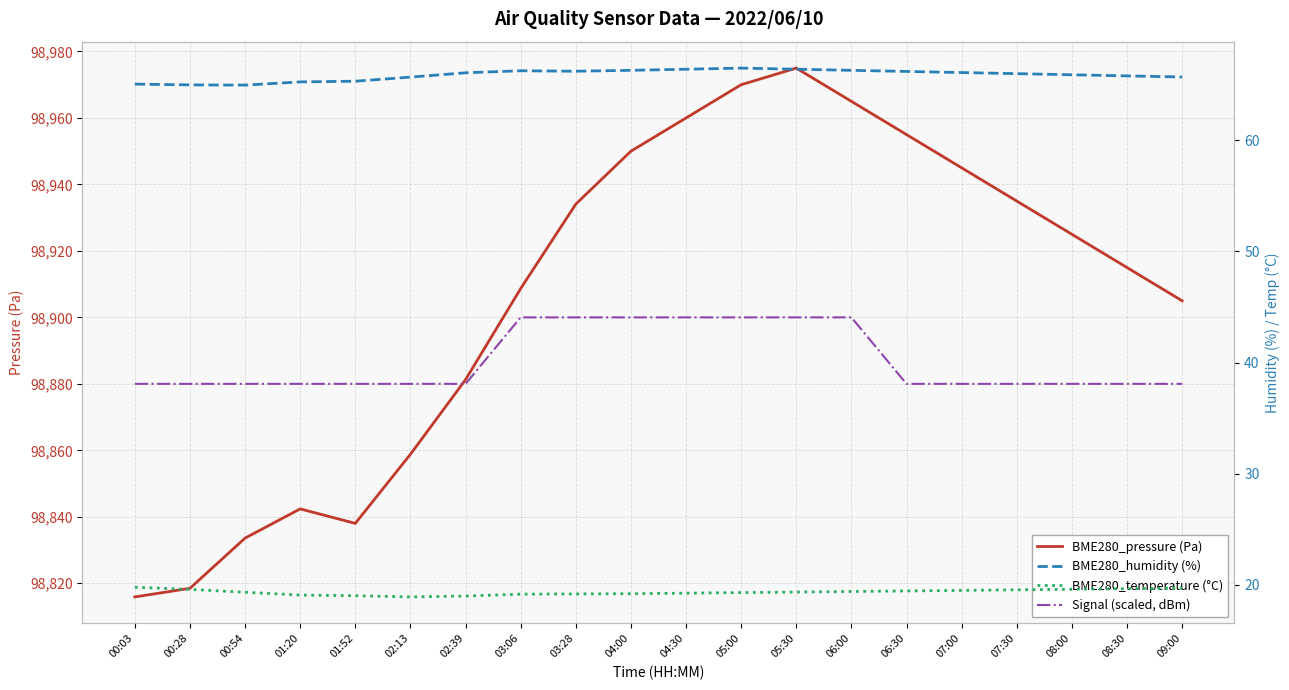

What is the label of the 12th point from the left?

05:00